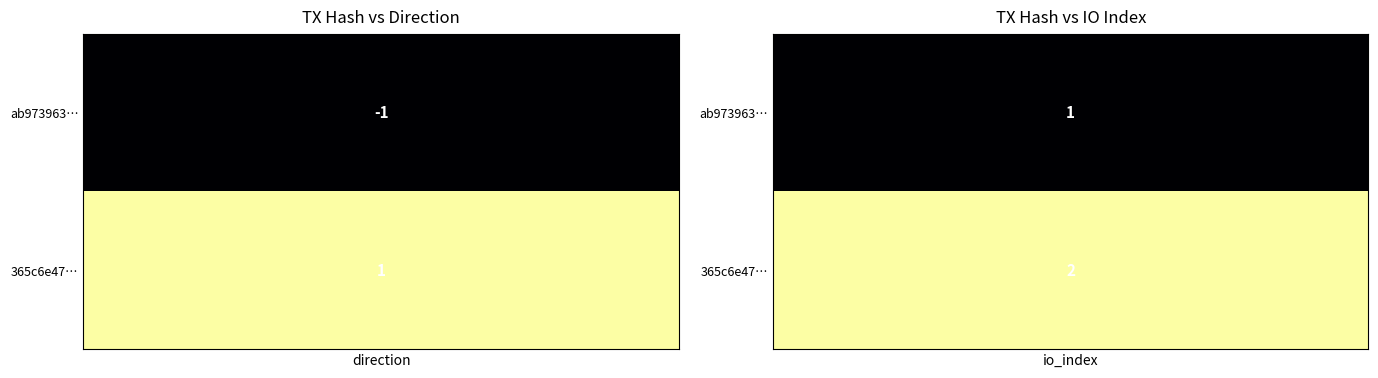

At -1, list the series in order from largest to smallest.

365c6e47619b898e1b99f9981410bb0036e2d5c, ab9739638f1e27e1086f05f39eea805e19441f0